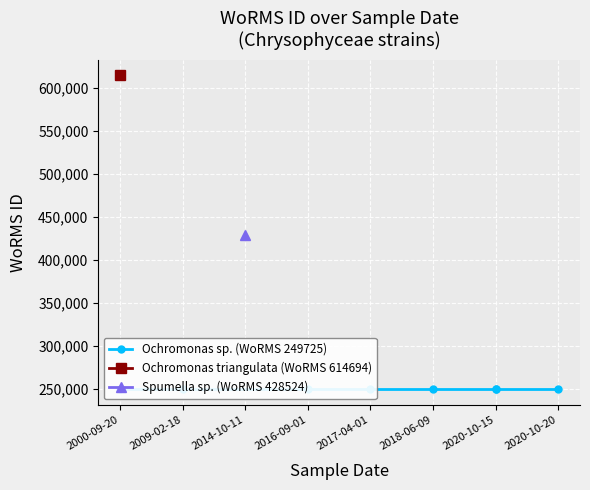

Is it true that Ochromonas triangulata (614694) equals 952989 at 2009-02-18?

False